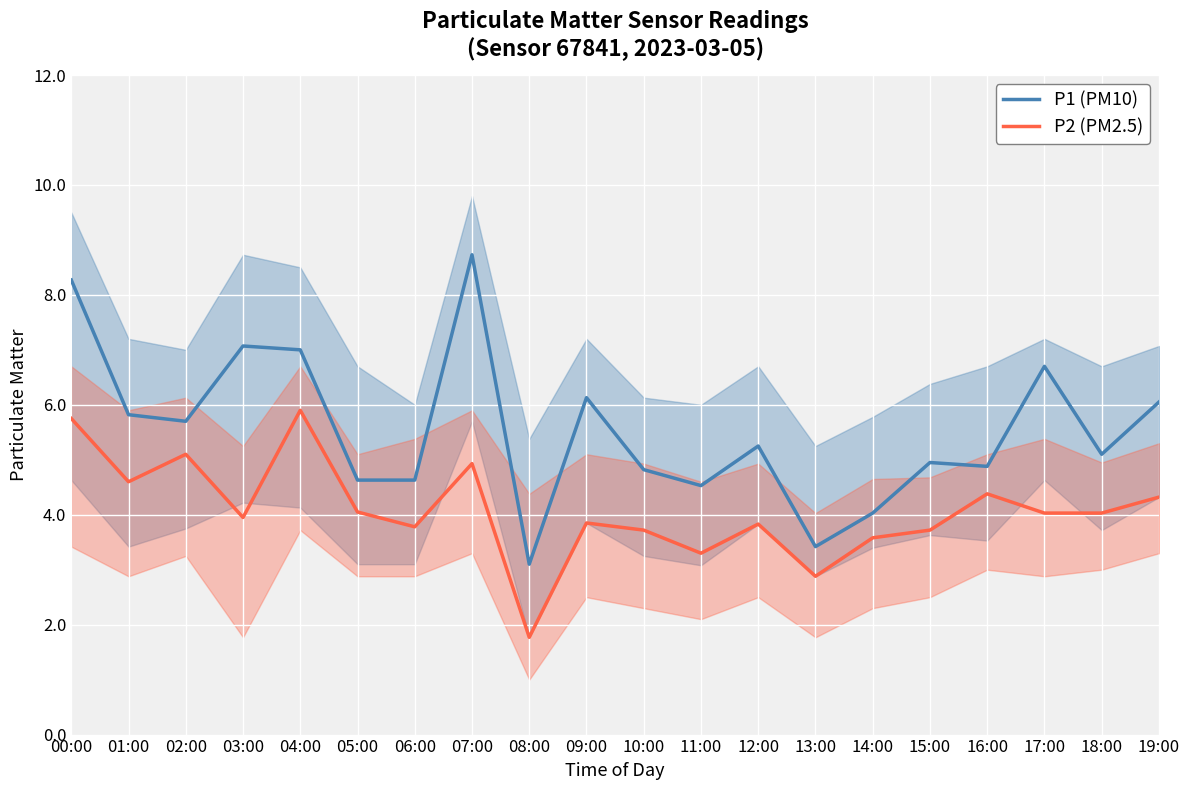

What is the highest value of the P1 (PM10) series?

8.7